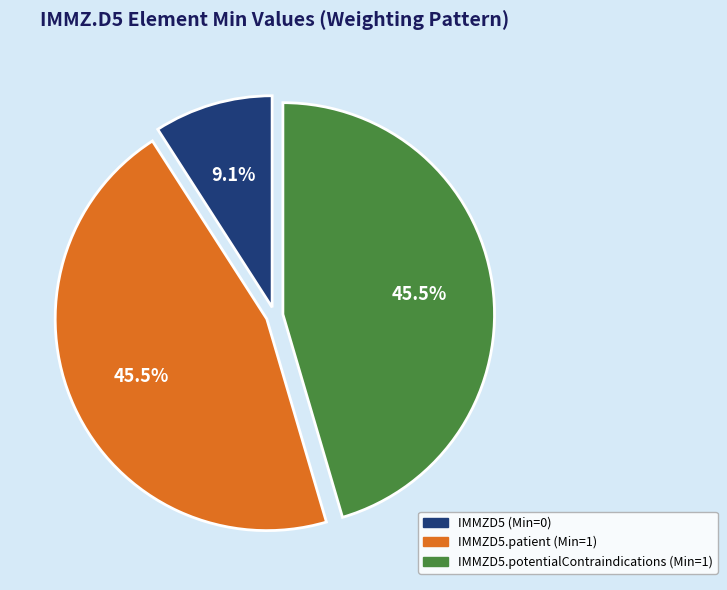

To the nearest percent, what is the difference between the largest and smallest slice percentages?

36%